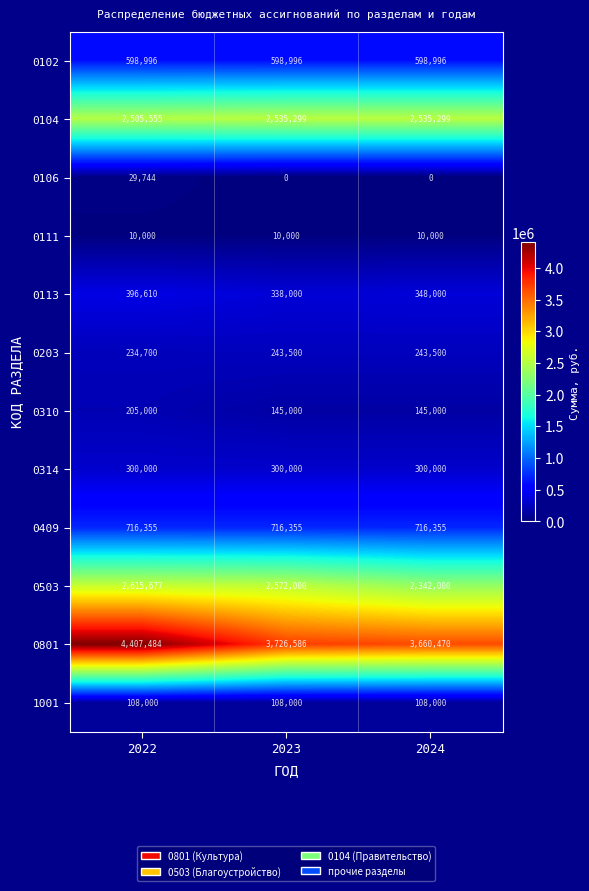

What is the sum of the 0314 values at 2022 and 2024?

600000